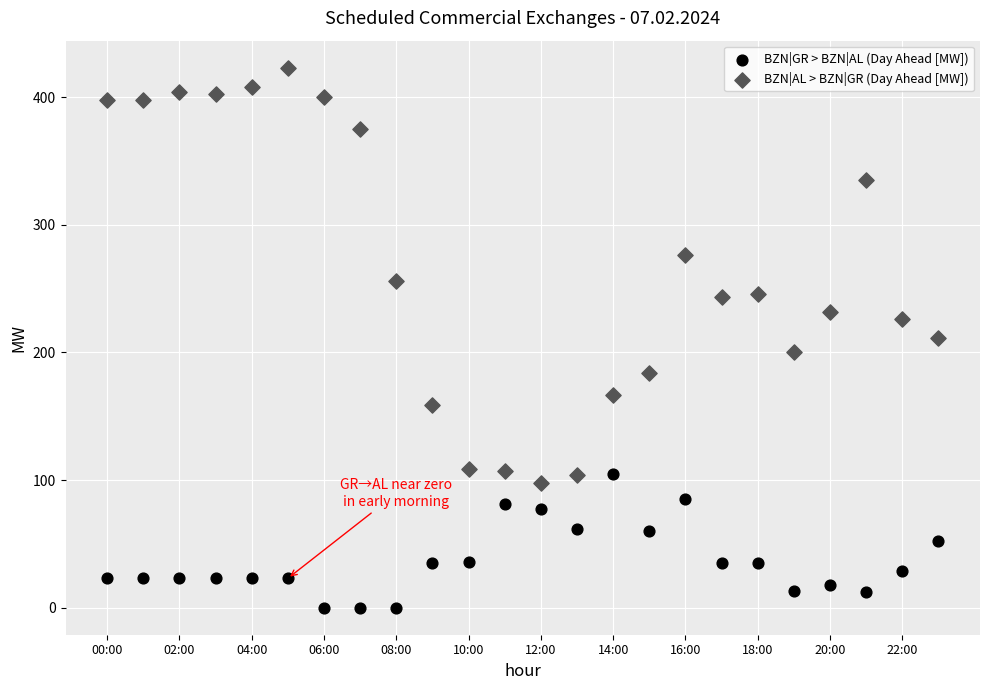

Which series reaches the minimum Y coordinate?

BZN|GR > BZN|AL (Day Ahead [MW])